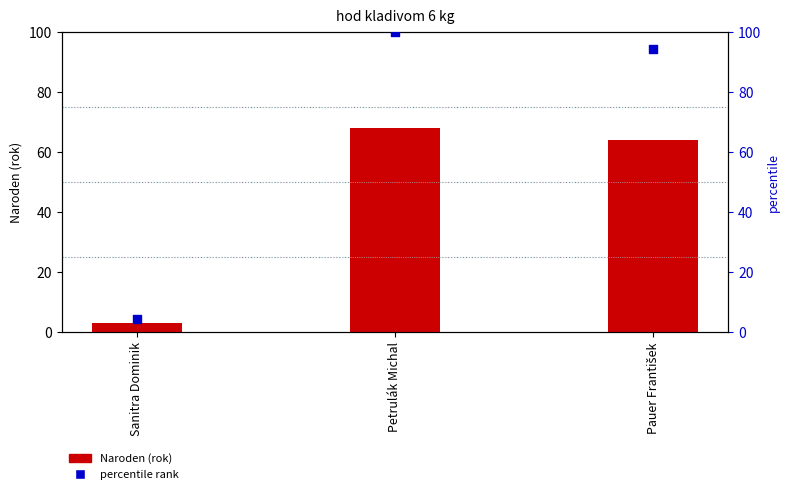

At which category is the sum across all series the highest?

Petrulák Michal